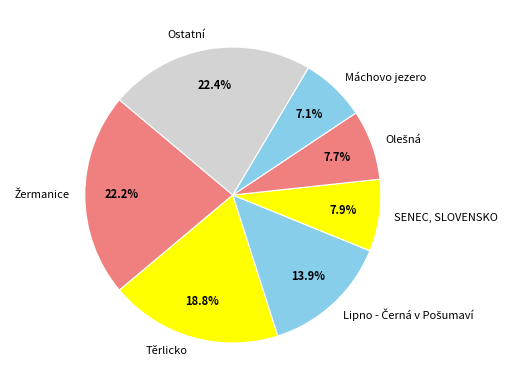

What is the smallest slice in the pie chart?

Máchovo jezero